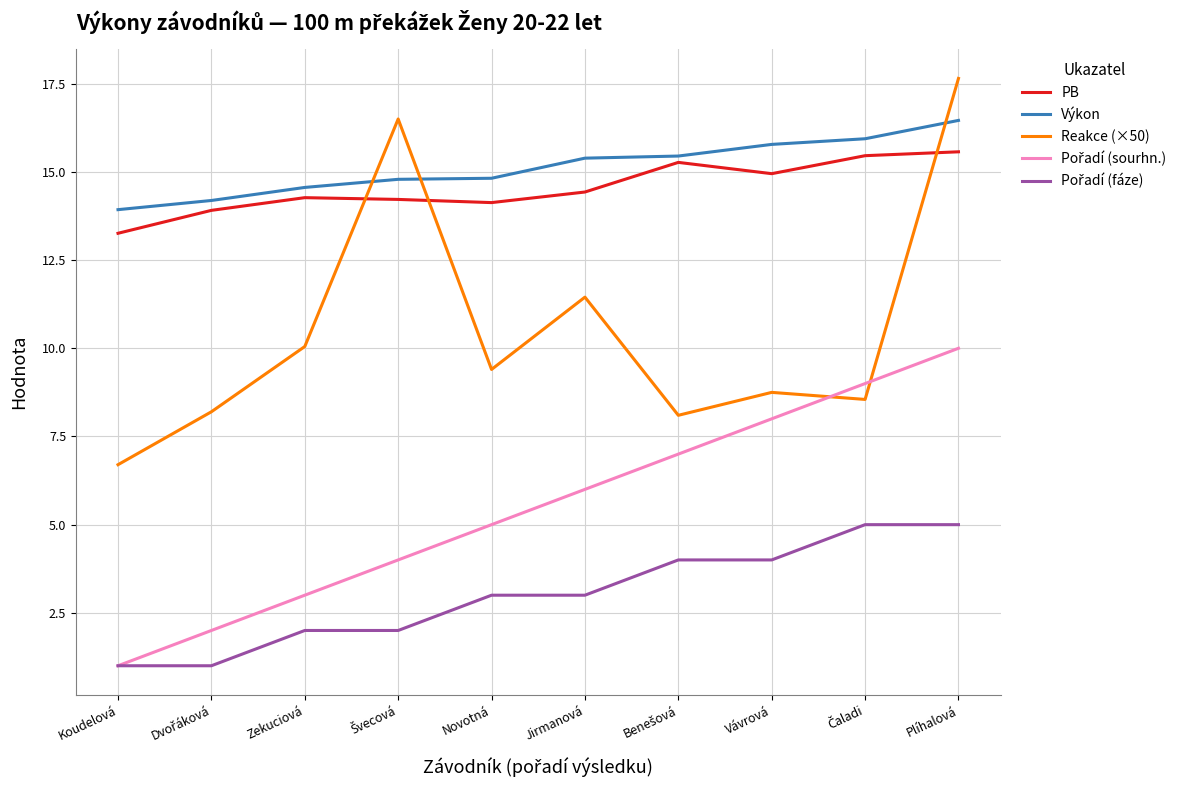

What is the lowest value of the Reakce (×50) series?

6.7